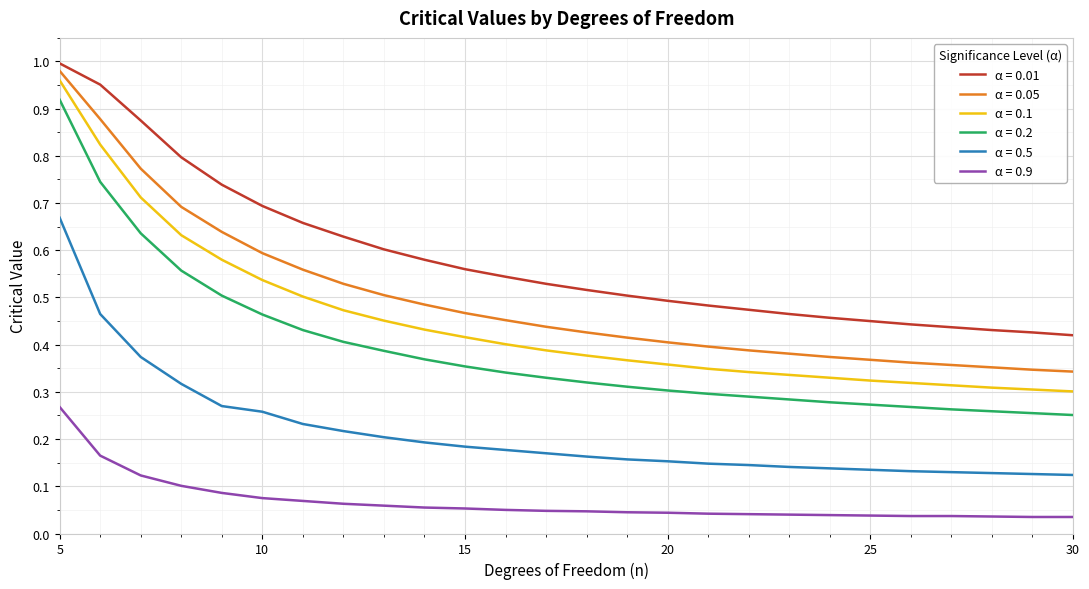

How many series are shown in this chart?

6